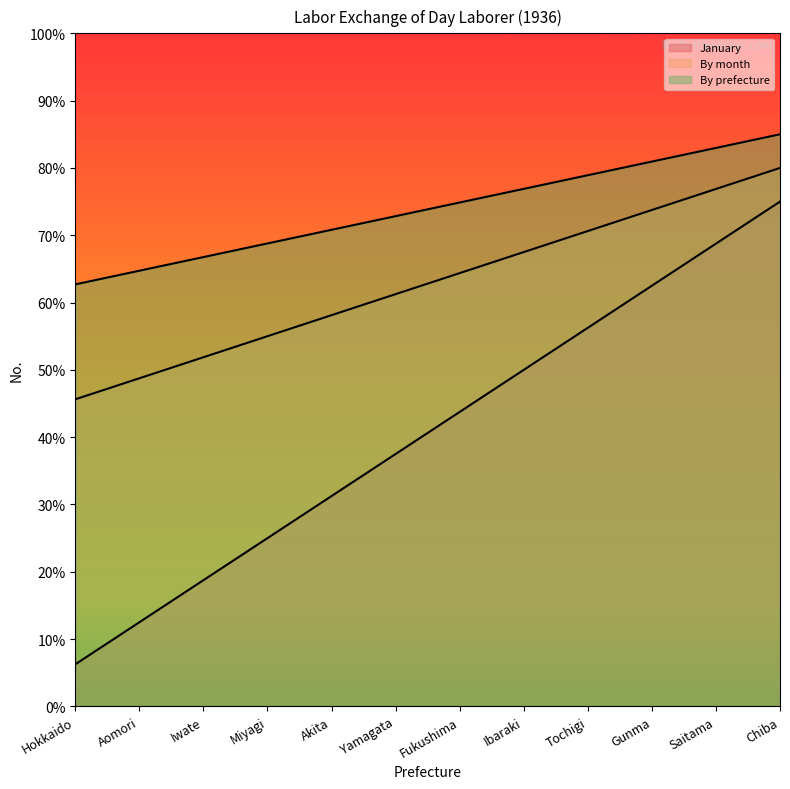

What is the difference between the By month values at Ibaraki and Aomori?

18.8